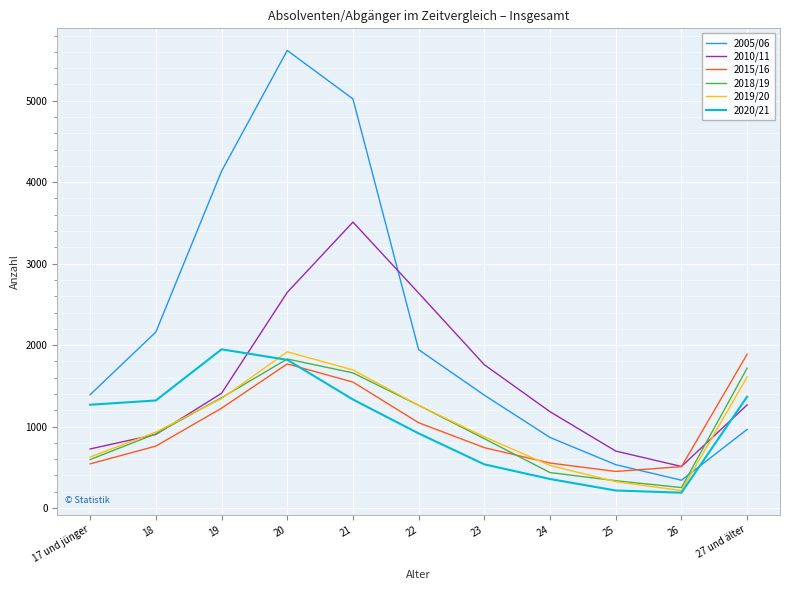

The value of 2020/21 at 27 und älter is 2053. True or false?

False